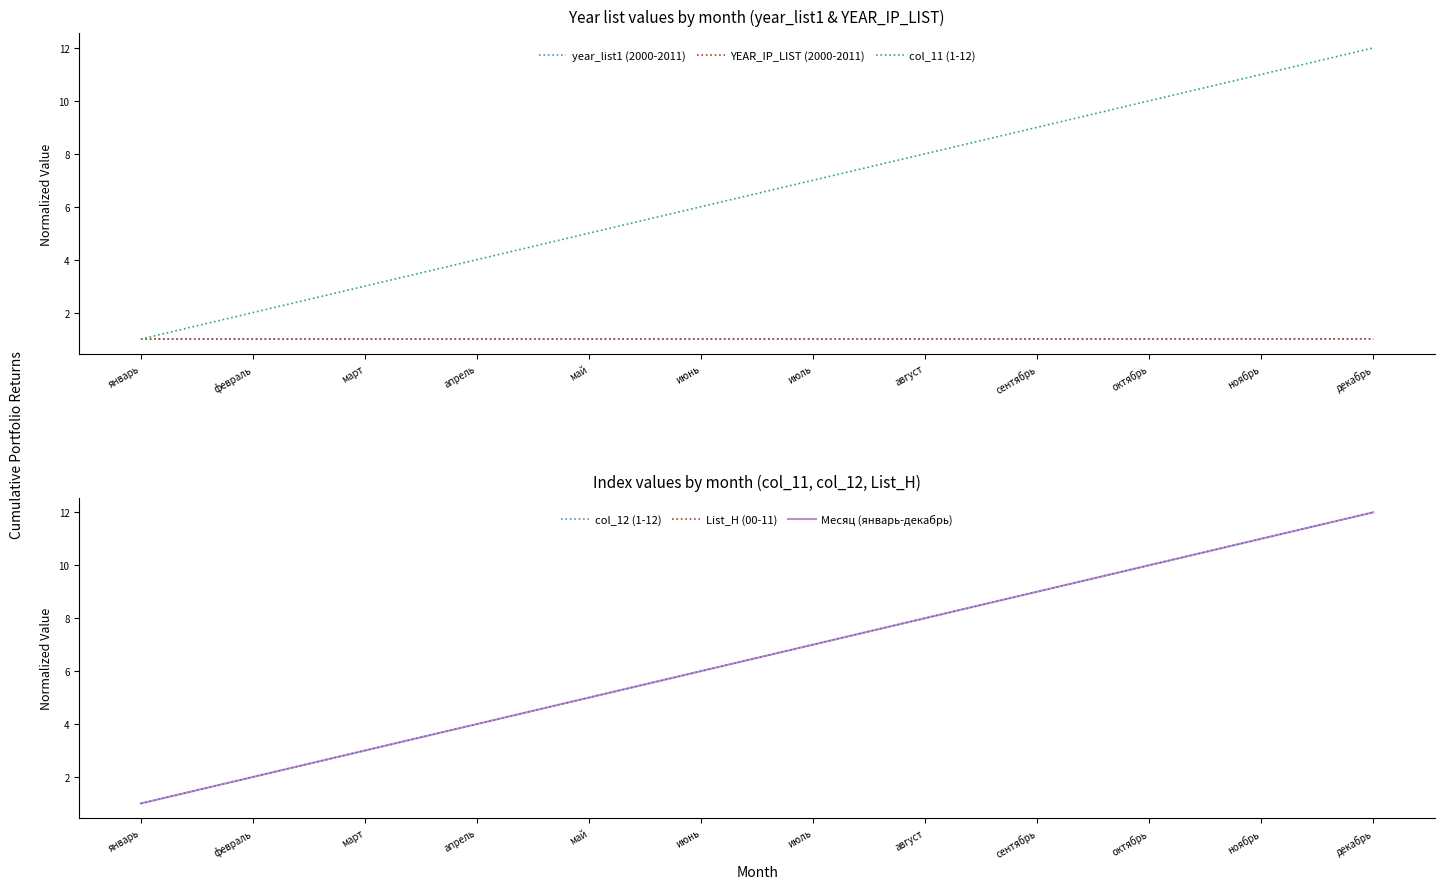

Does the chart display data point markers on the line(s)?

No